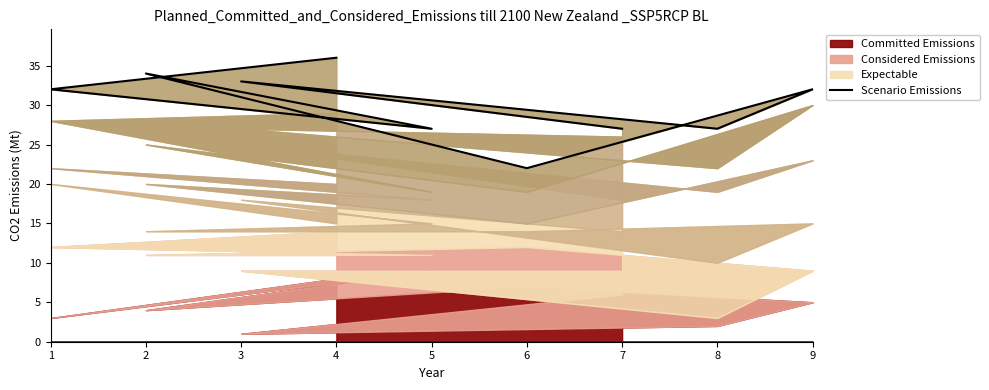

Does the chart have visible grid lines?

No